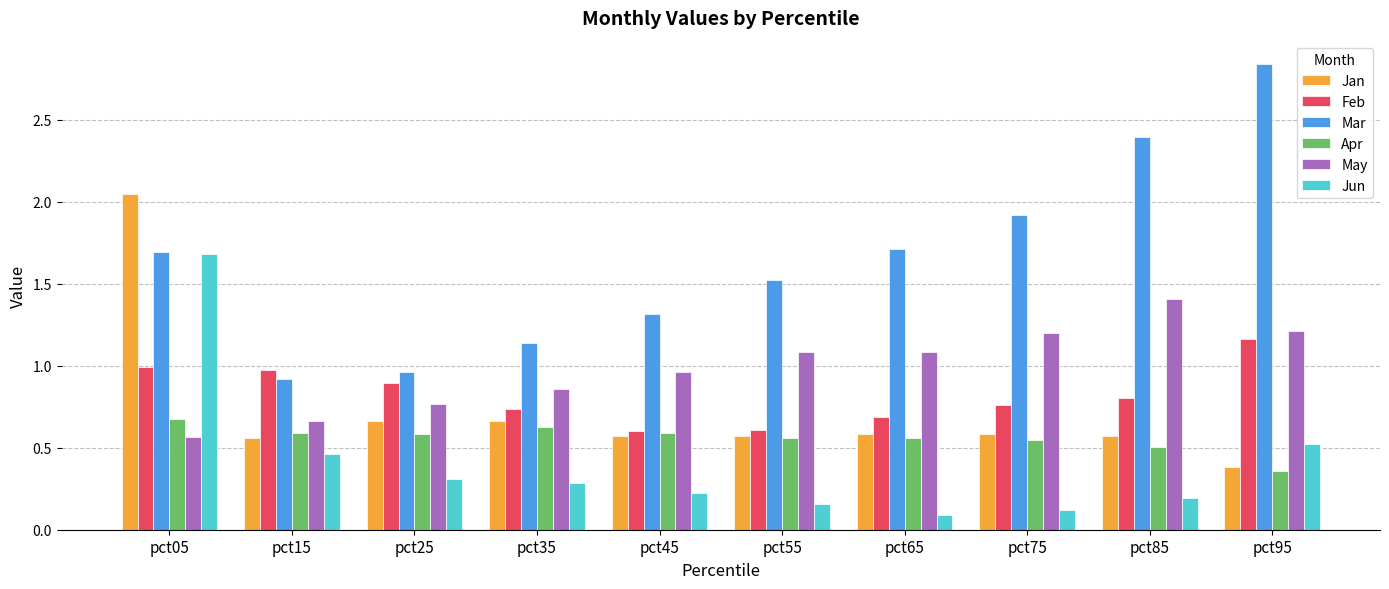

What is the sum of the Feb values at pct65 and pct55?

1.3